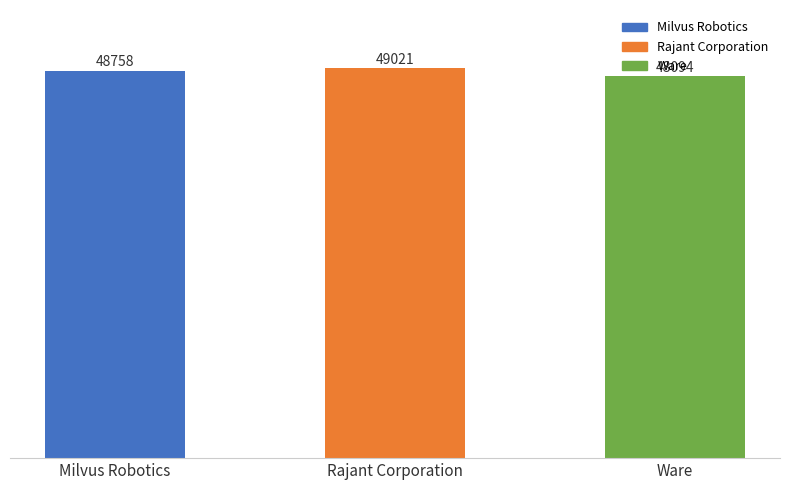

What is the difference between the maximum and minimum values?

927